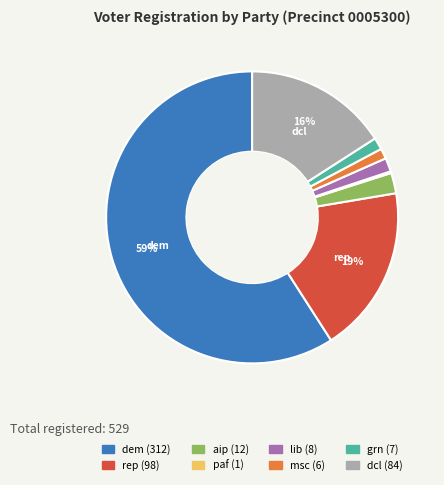

To the nearest percent, what percentage of the pie is aip?

2%